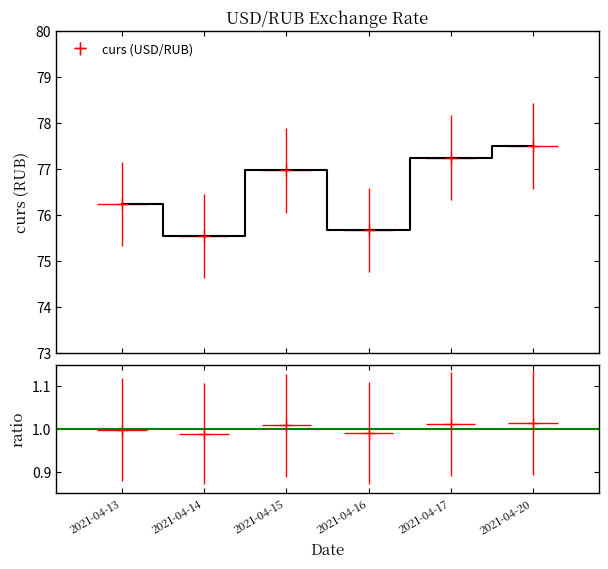

Which label corresponds to the smallest value in the chart?

2021-04-14